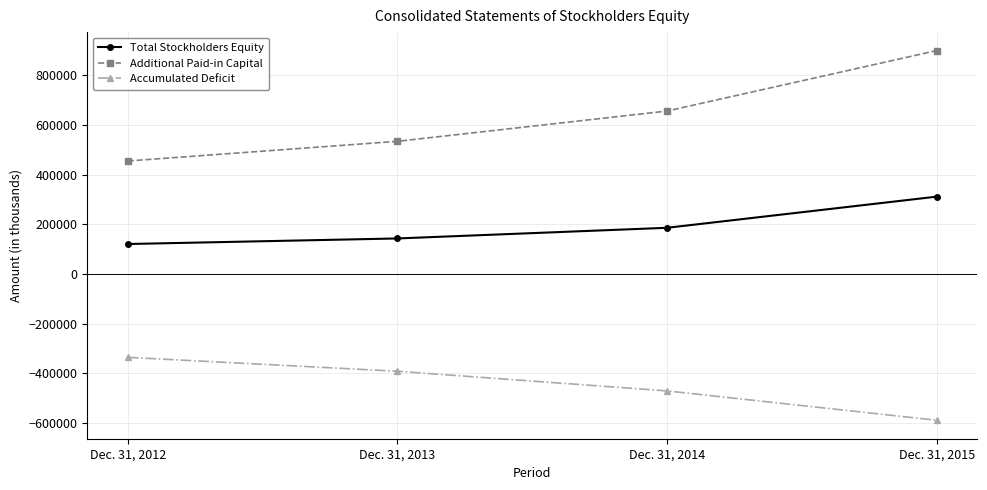

What is the value of the Accumulated Deficit point at the 4th from the left?

-588963